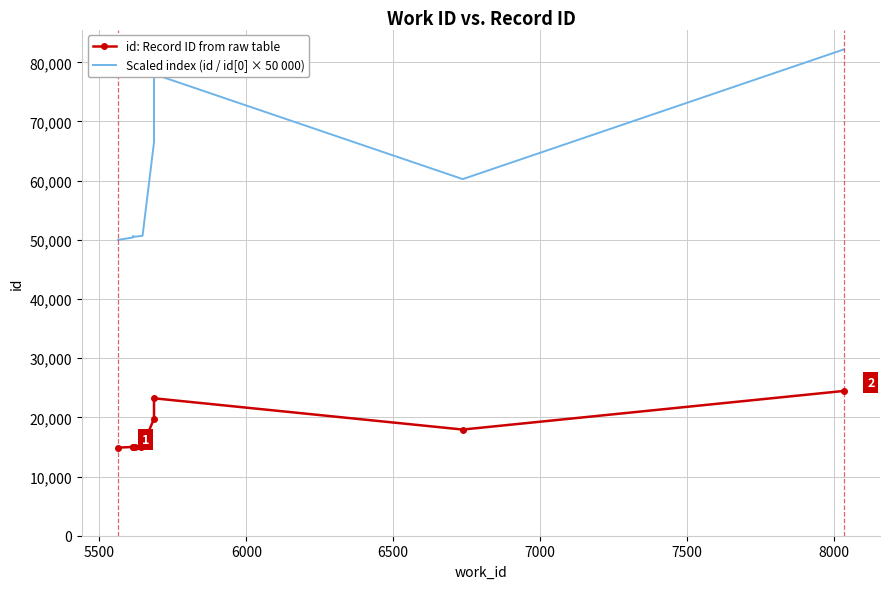

Reading left to right, what are all the values shown in this chart?

id: Record ID from raw table: 14886.0	15004.0	15075.0	15043.0	15076.0	15094.0	19801.0	23224.0	17941.0	24464.0
Scaled index (id / id[0] × 50 000): 50000.0	50396.3	50634.8	50527.3	50638.2	50698.6	66508.8	78006.2	60261.3	82171.2